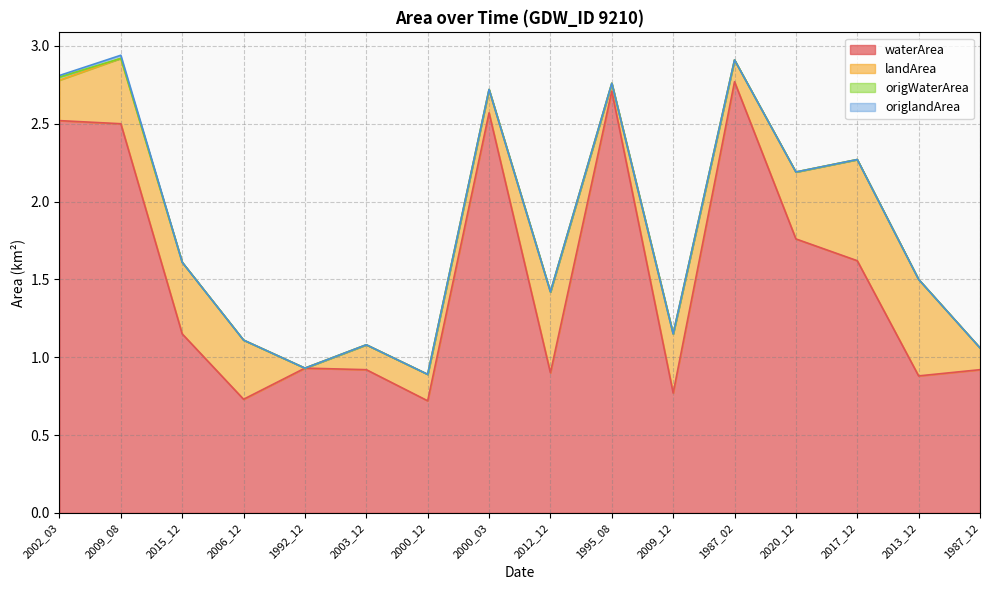

List the series in order of their peak value, highest first.

waterArea, landArea, origWaterArea, origlandArea